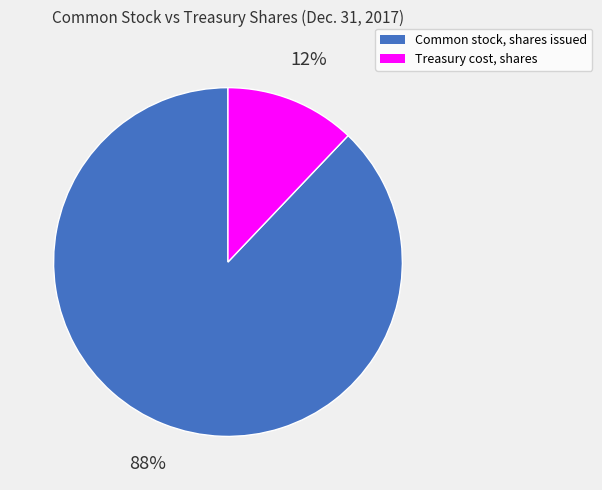

How many slices are in this pie chart?

2